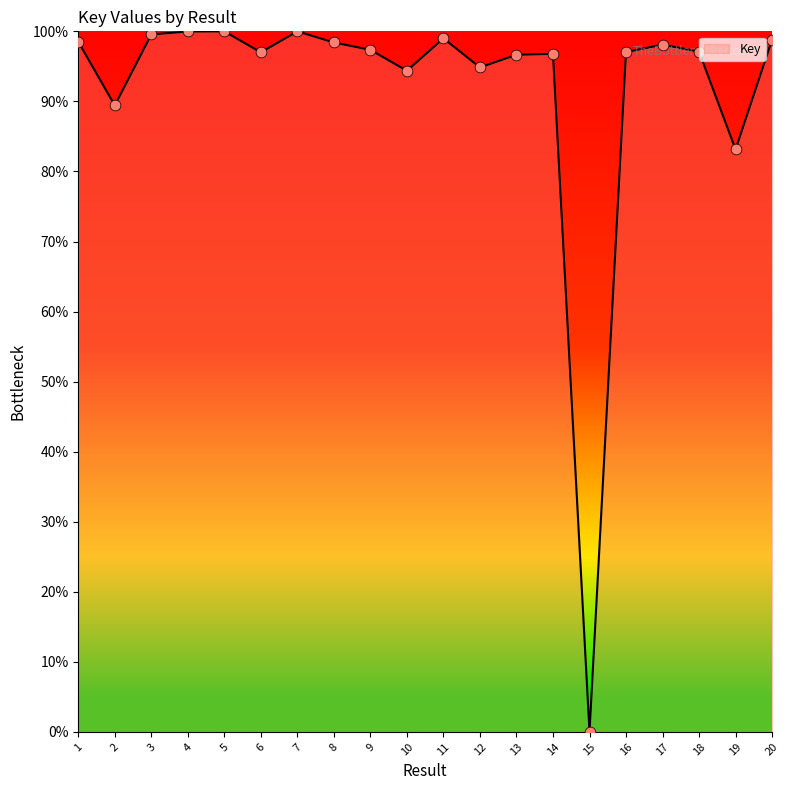

What is the change in value from 5 to 10?

-5.6